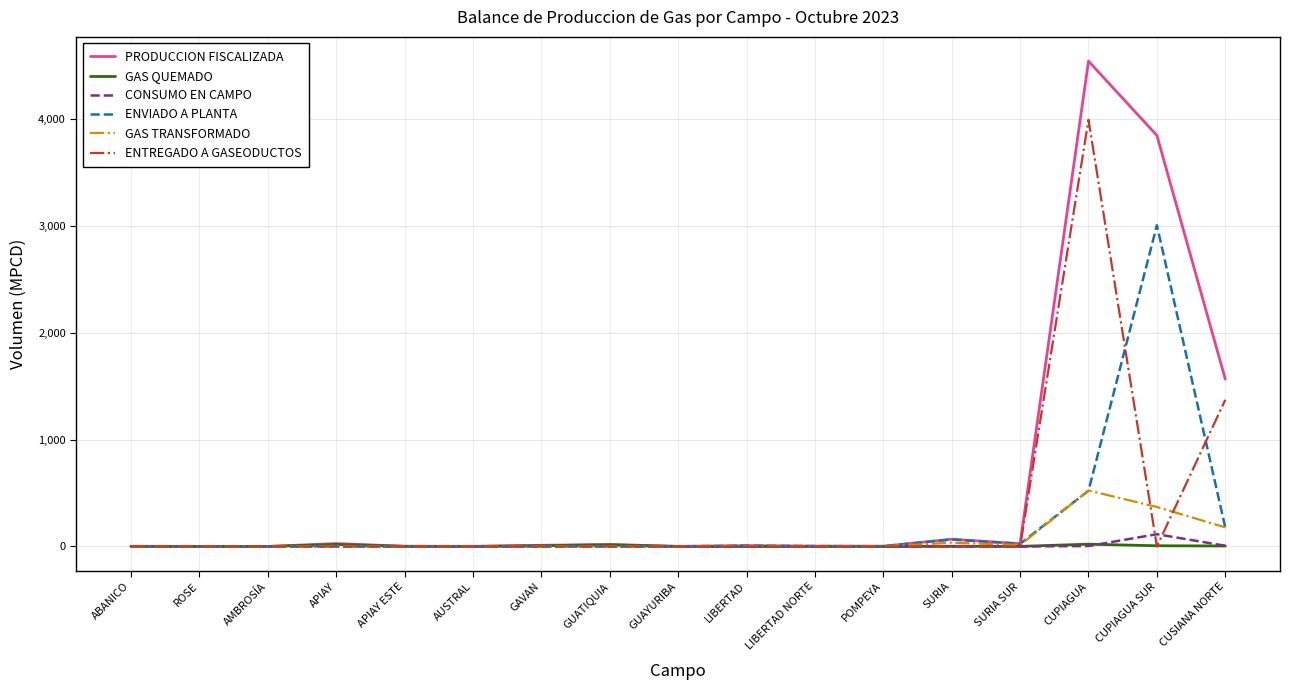

What is the total value across all series at CUSIANA NORTE?

3309.3